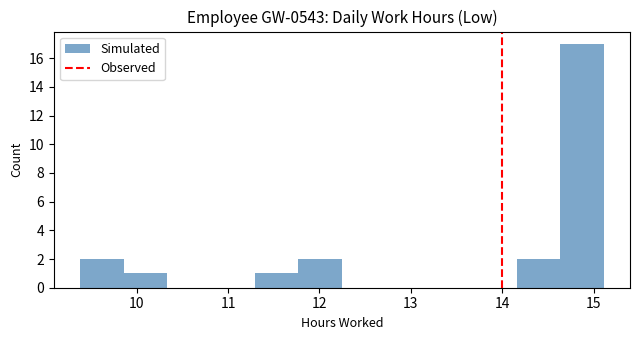

Which range on the x-axis has the tallest bar?

14.6 to 15.1